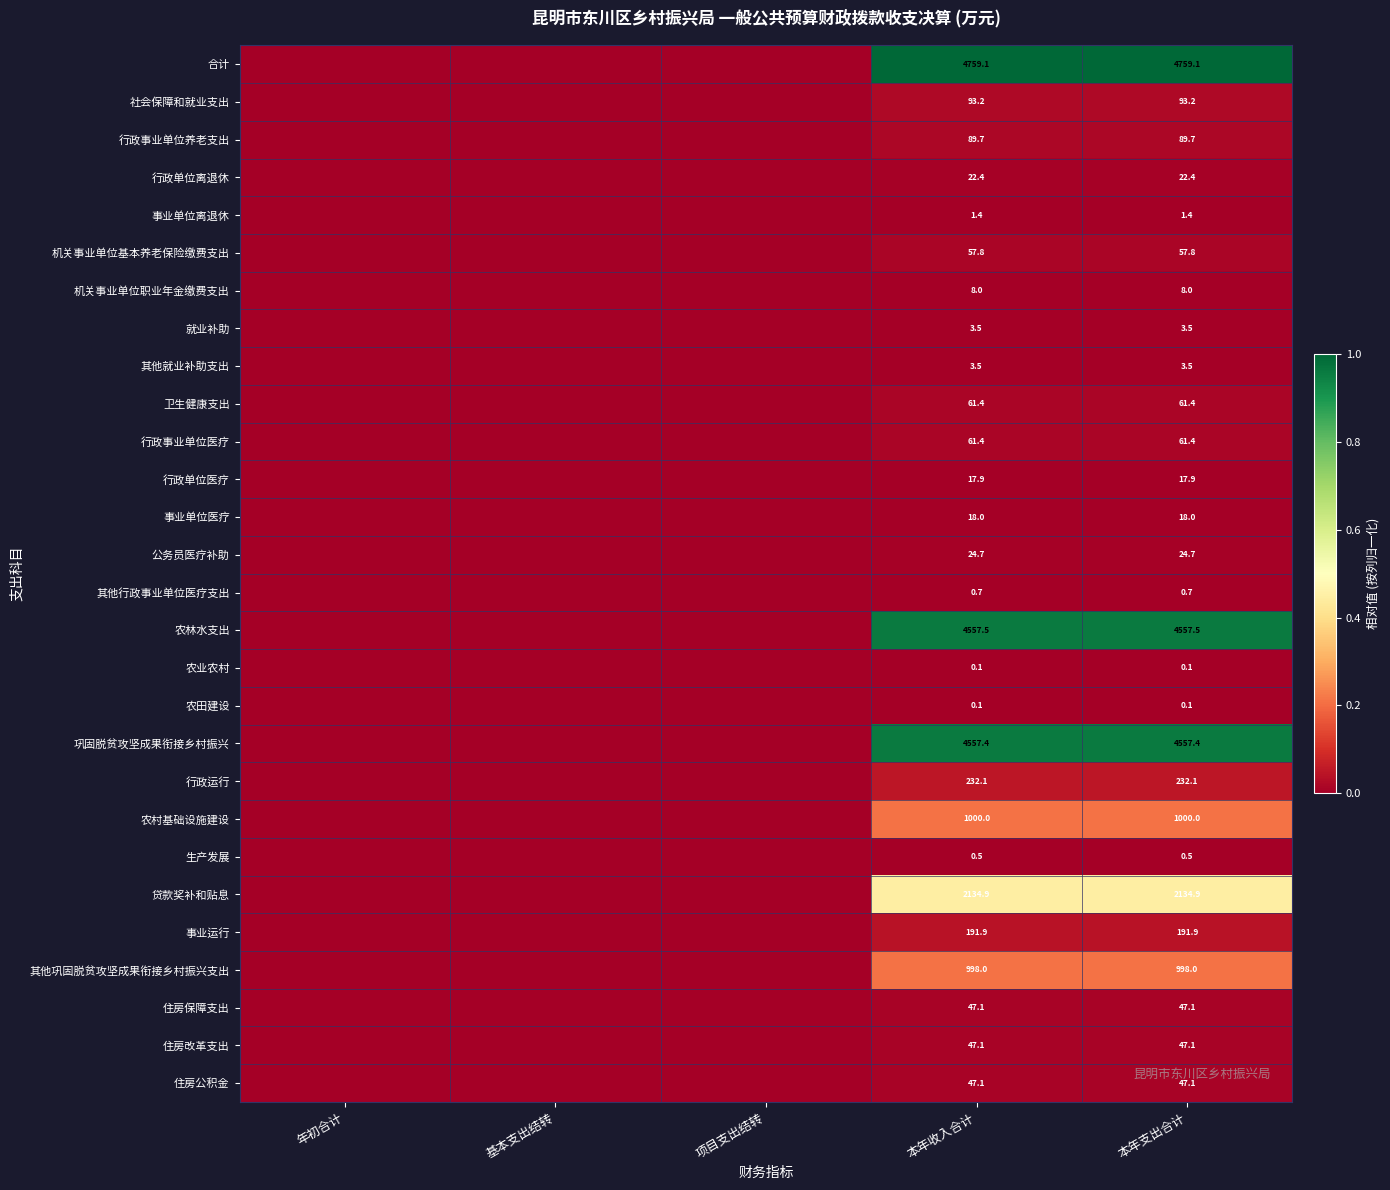

What is the sum of the 住房保障支出 values at 本年支出合计 and 本年收入合计?

94.2